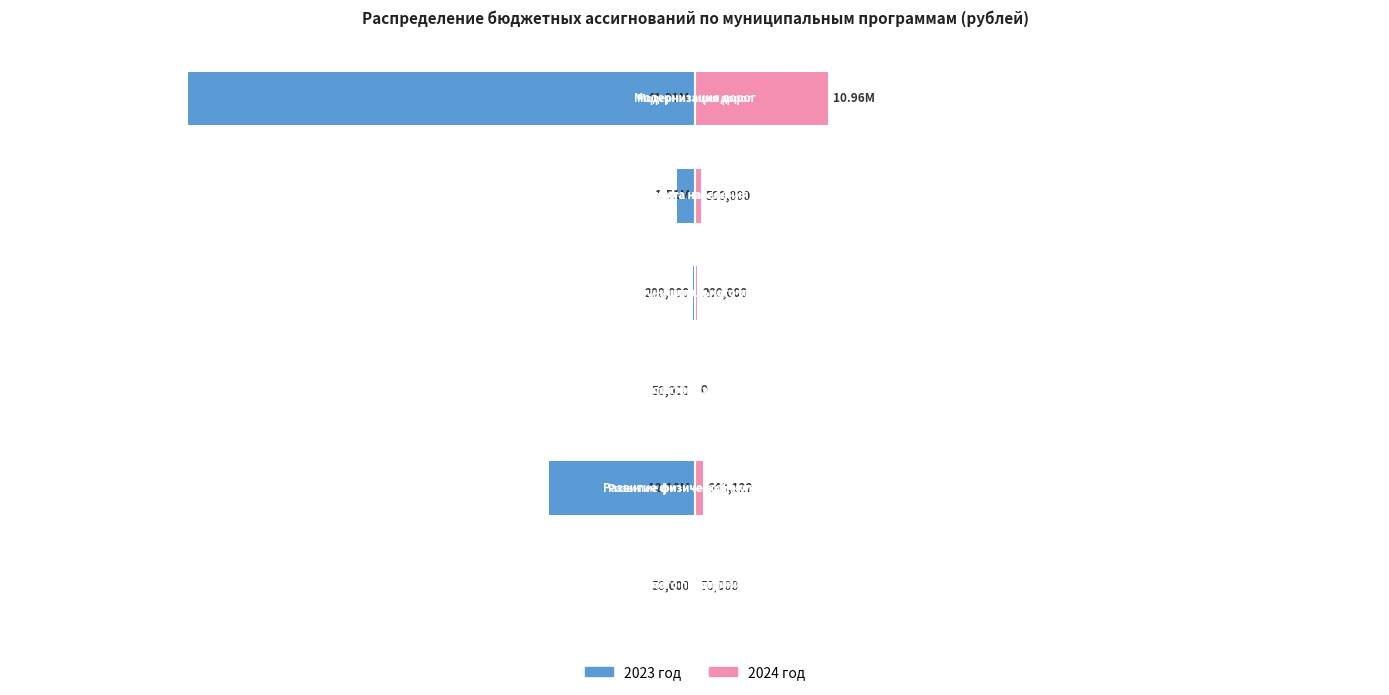

What is the value of the 2023 год bar at the 4th from the left?

-200000.0